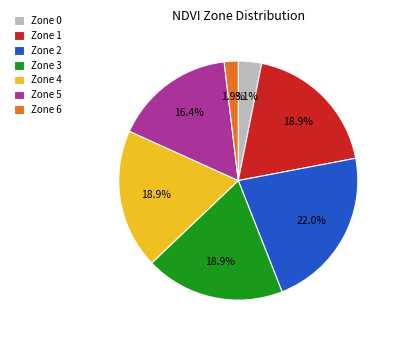

To the nearest percent, what is the combined percentage of Zone 0 and Zone 3?

22%